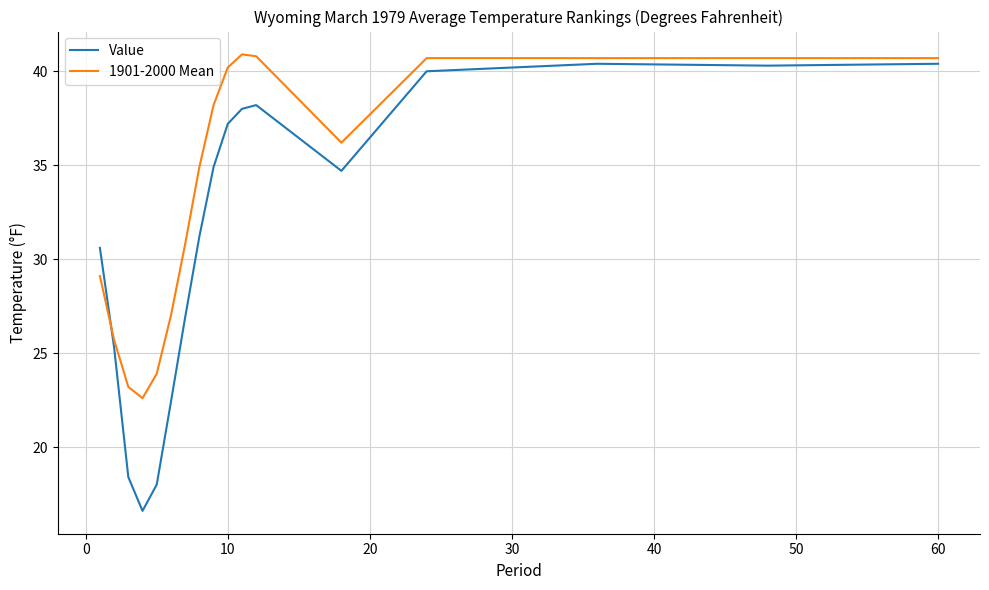

Is this an area chart (filled region under the line)?

No